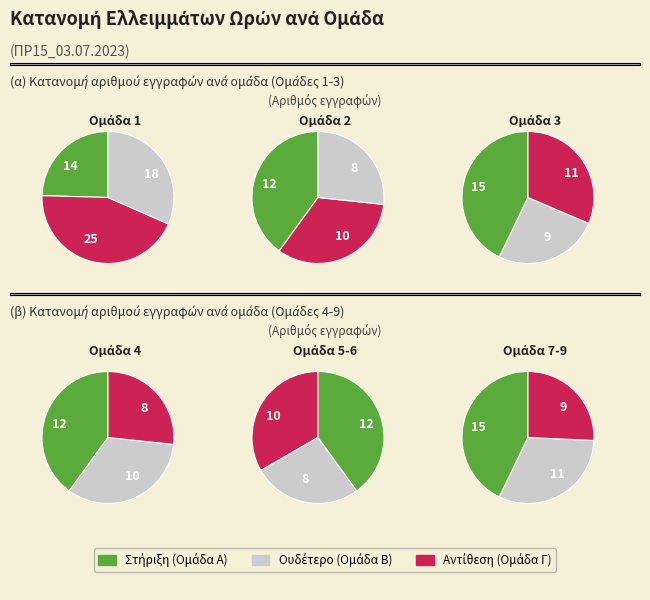

Is the sum of 4 and 7 greater than half?

No